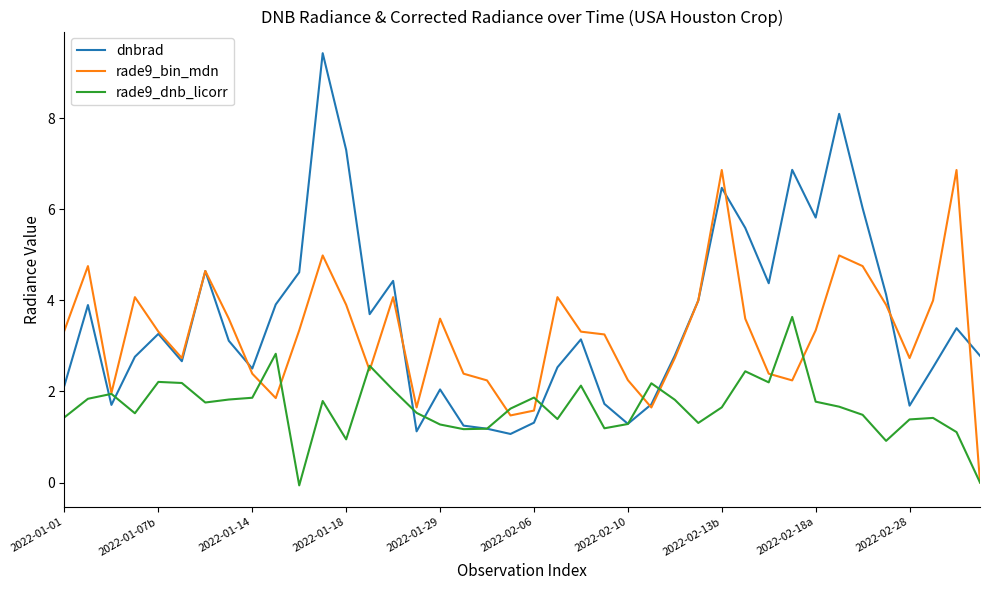

What is the highest value of the rade9_dnb_licorr series?

3.6